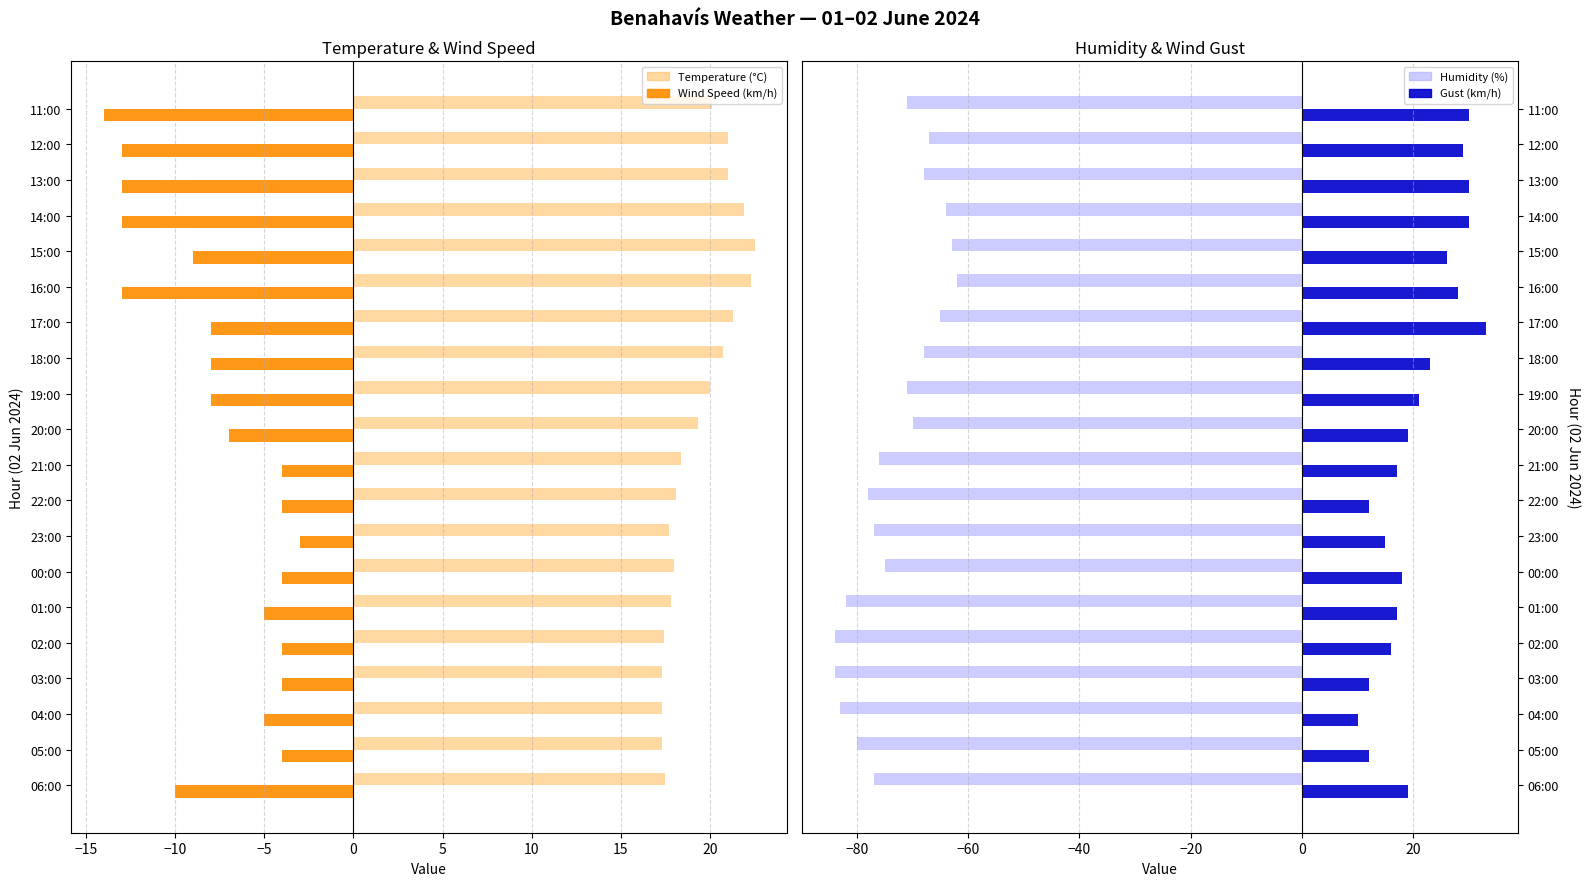

What is the highest value of the Temperature (°C) series?

22.5